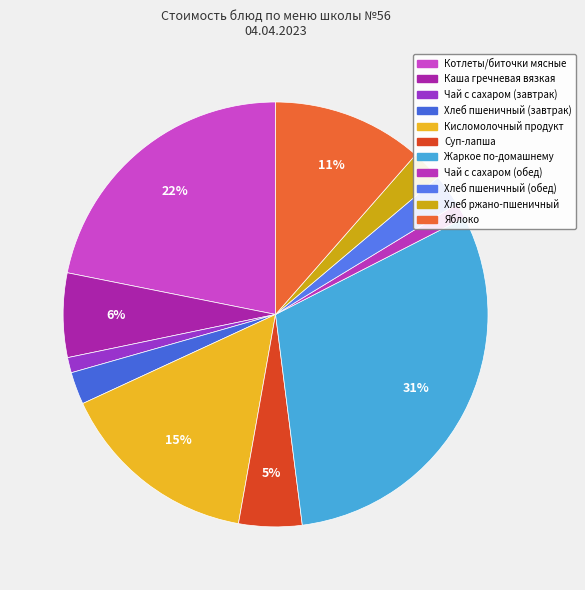

The Суп-лапша slice represents 11% of the pie. True or false?

False